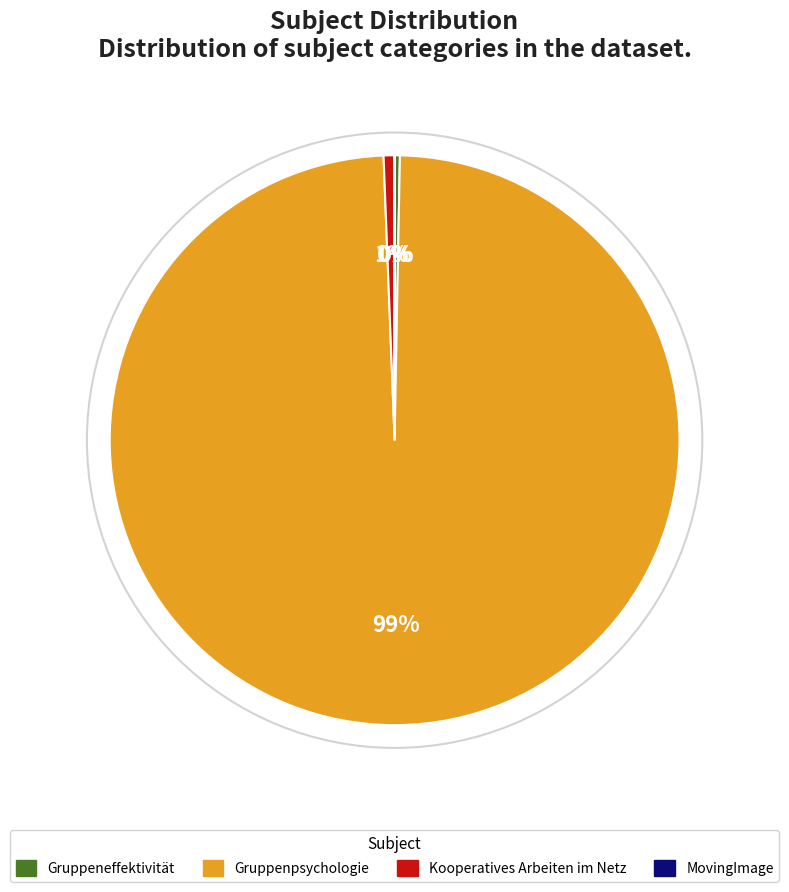

Is it true that Gruppenpsychologie is 99% of the pie?

True